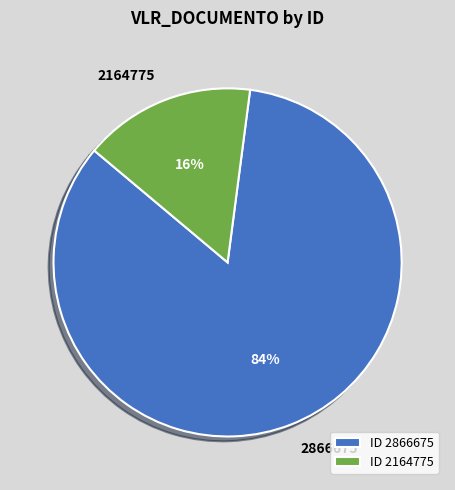

Which slice is the largest?

2866675